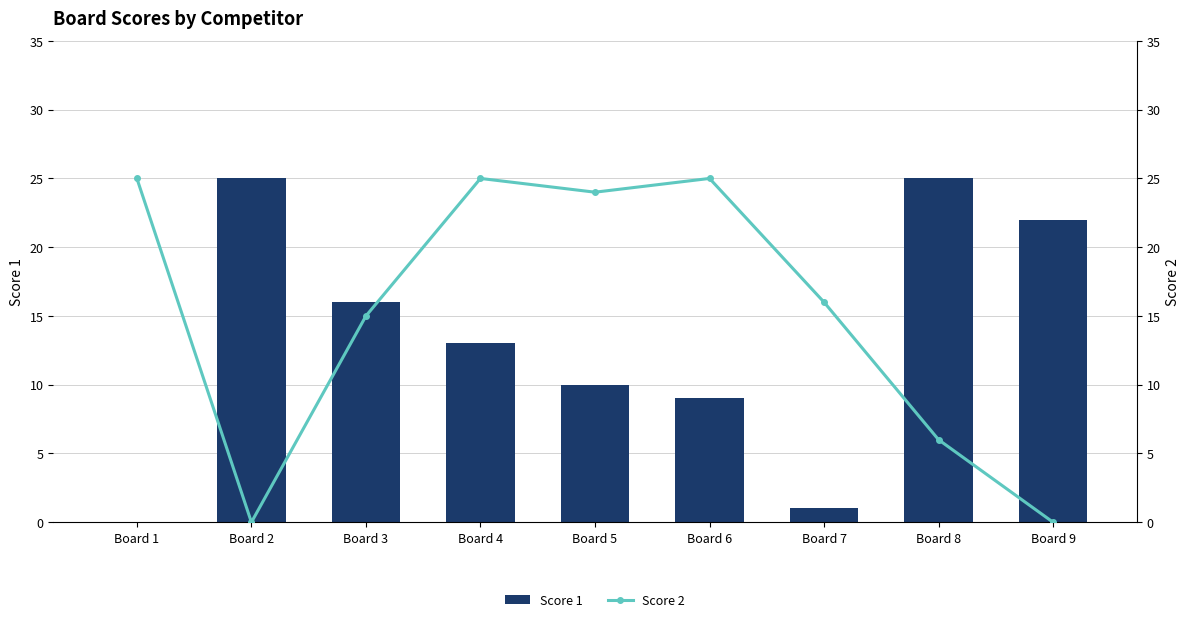

At which label does Score 1 first exceed 13?

Board 2